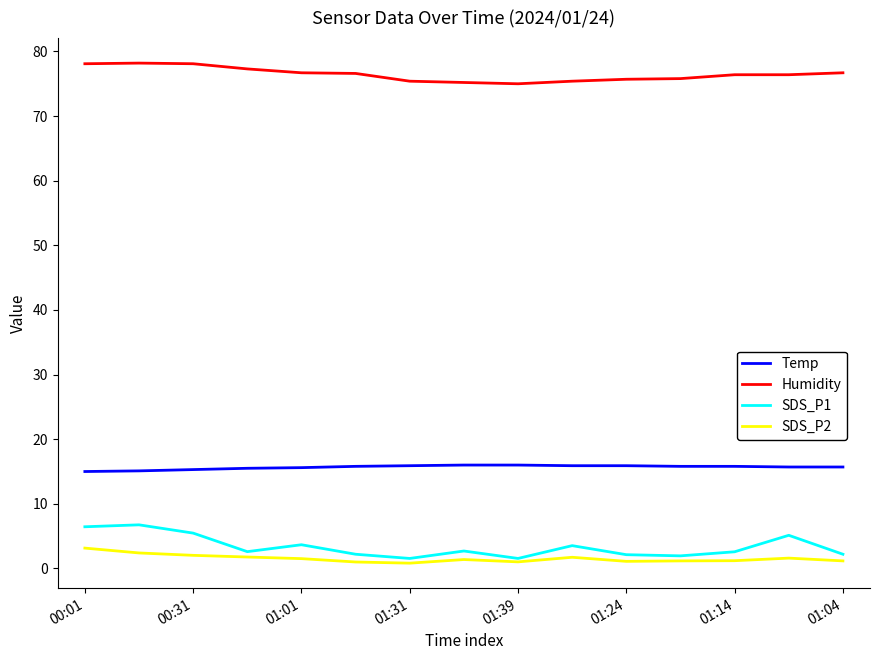

Which series has the largest total across all categories?

Humidity